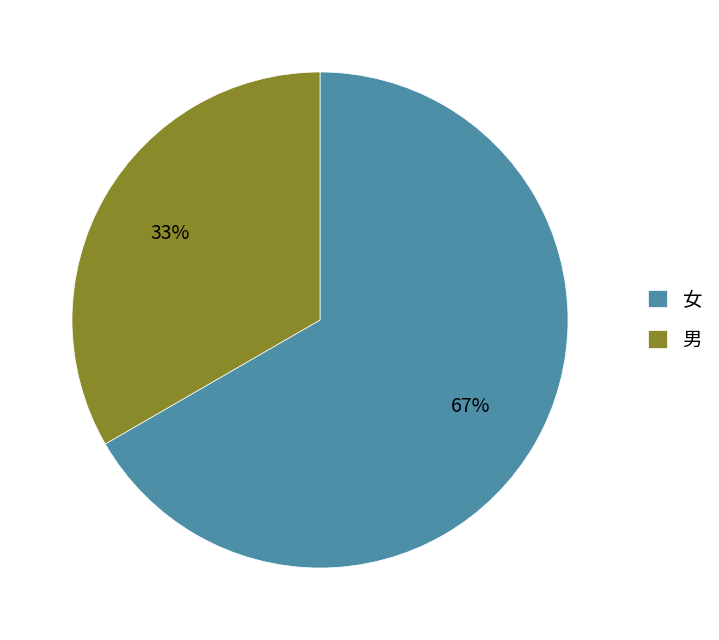

Combined, do 女 and 男 account for over 50%?

Yes